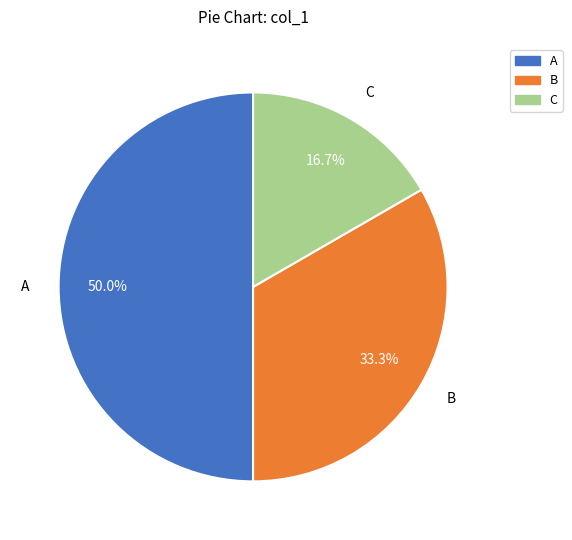

Is it true that A is 50% of the pie?

True